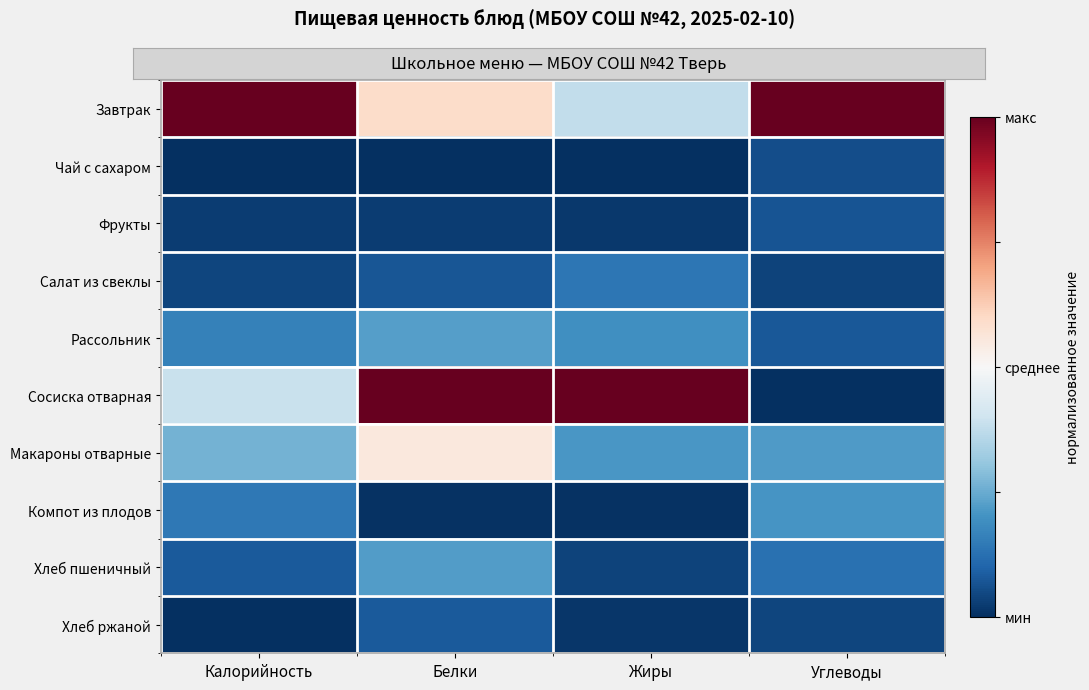

At Углеводы, list the series in order from largest to smallest.

Завтрак, Макароны отварные, Компот из плодов, Хлеб пшеничный, Рассольник, Фрукты, Чай с сахаром, Хлеб ржаной, Салат из свеклы, Сосиска отварная